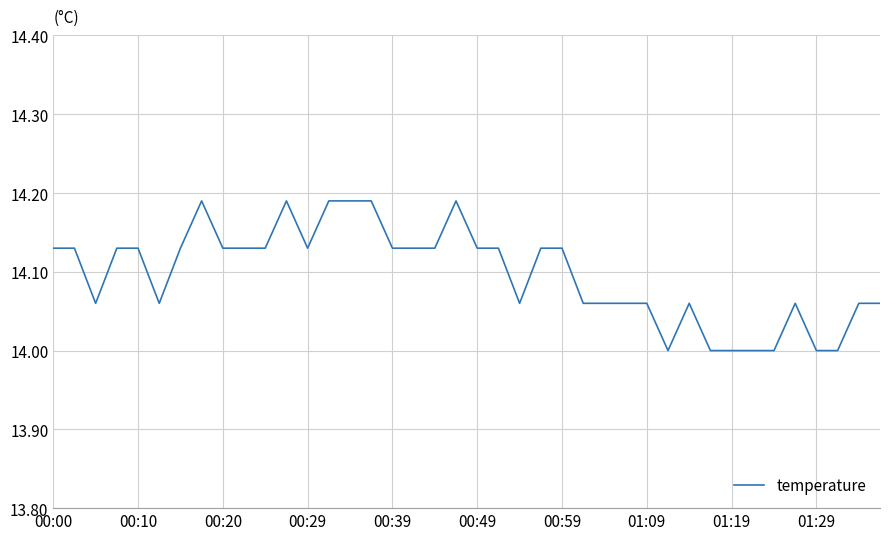

What is the smallest value displayed?

14.0